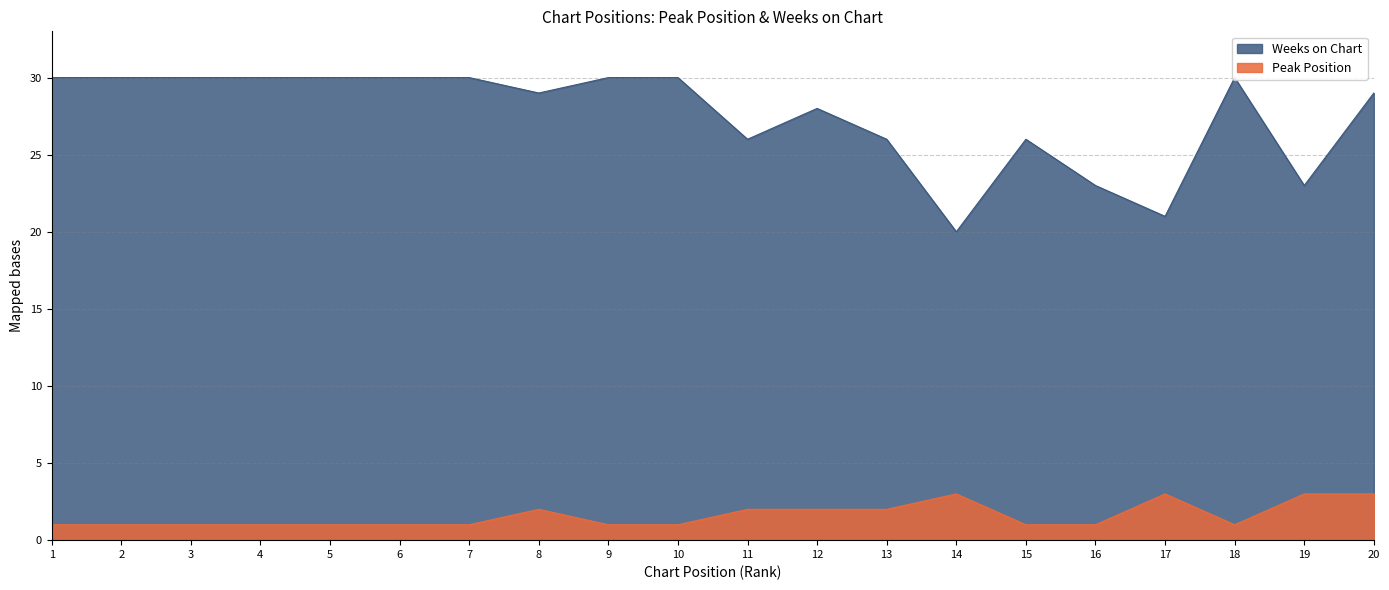

At which category is the sum across all series the highest?

20